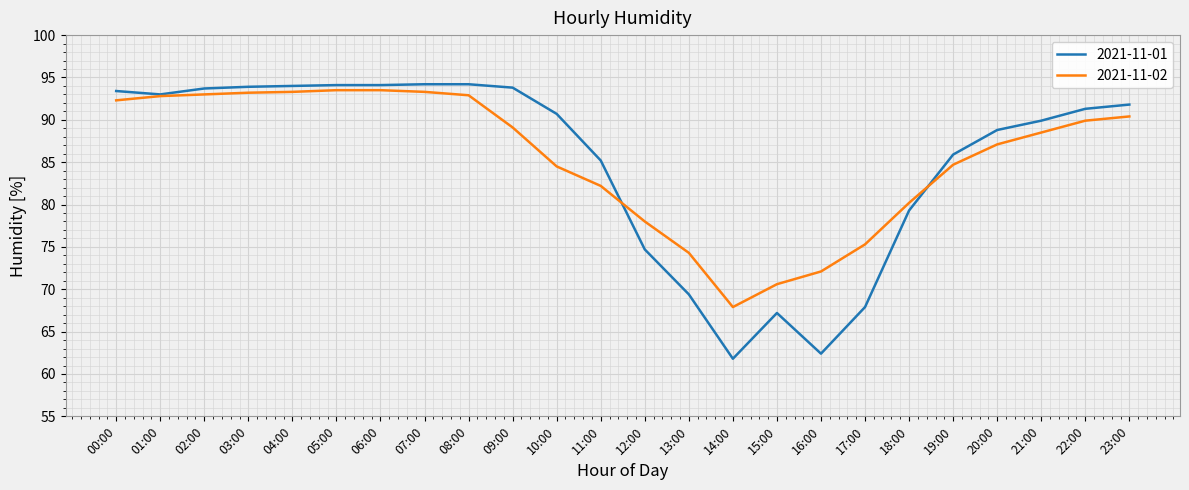

What is the difference between the highest and lowest values at 05:00?

0.6